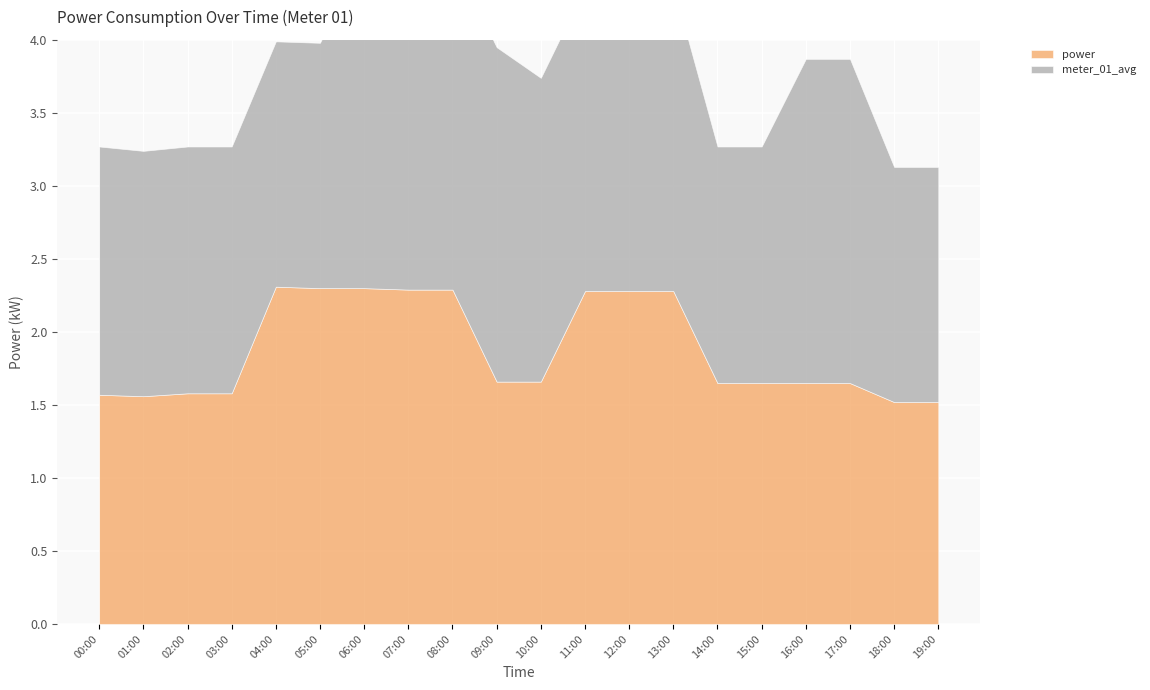

Between which two adjacent categories do meter_01_avg and power first intersect?

03:00 and 04:00